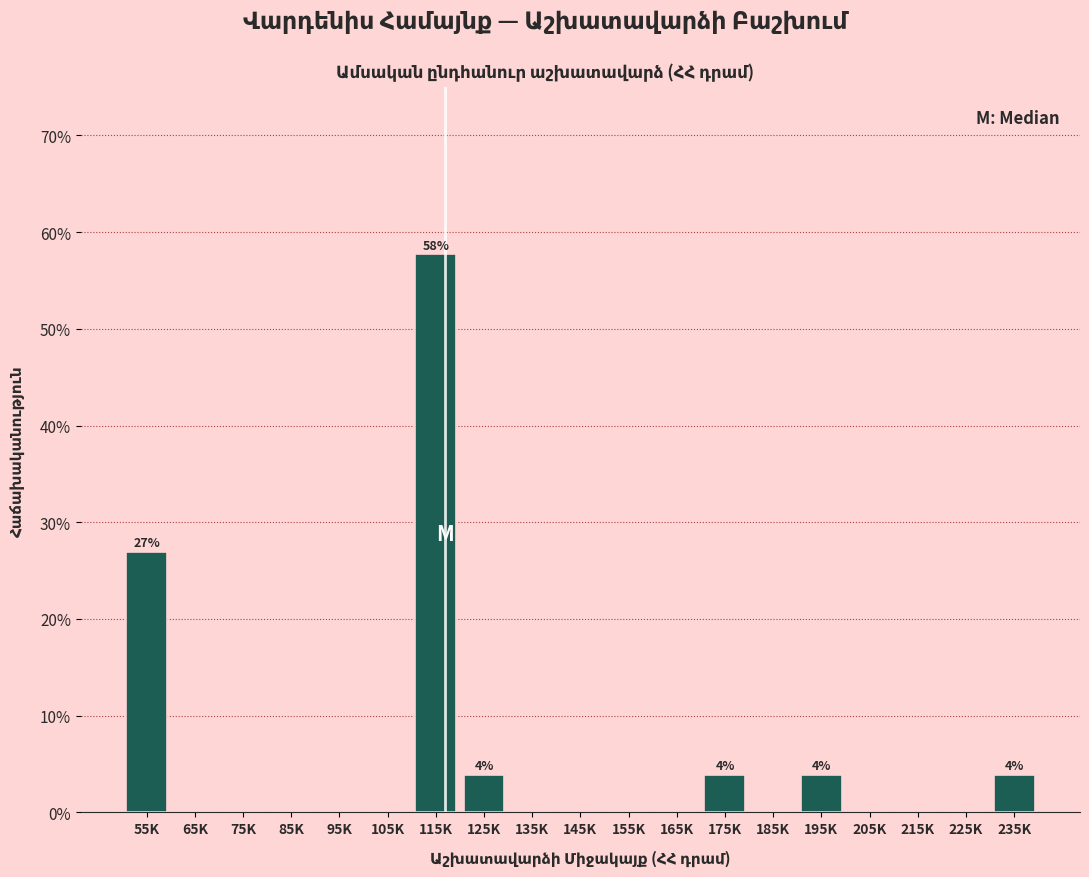

Reading left to right, list all the values displayed in this chart.

55K=26.9	65K=0.0	75K=0.0	85K=0.0	95K=0.0	105K=0.0	115K=57.7	125K=3.8	135K=0.0	145K=0.0	155K=0.0	165K=0.0	175K=3.8	185K=0.0	195K=3.8	205K=0.0	215K=0.0	225K=0.0	235K=3.8